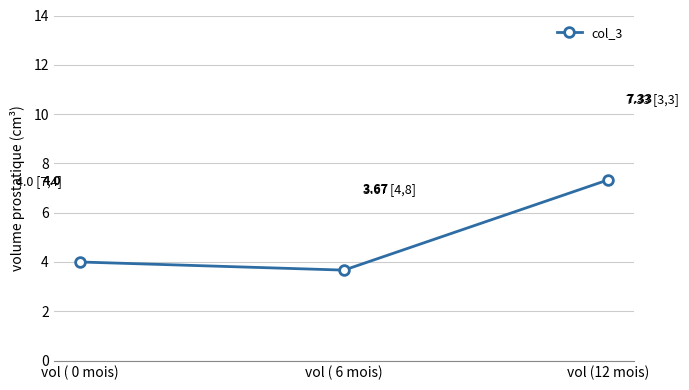

List the labels in order of value, smallest first.

vol ( 6 mois), vol ( 0 mois), vol (12 mois)